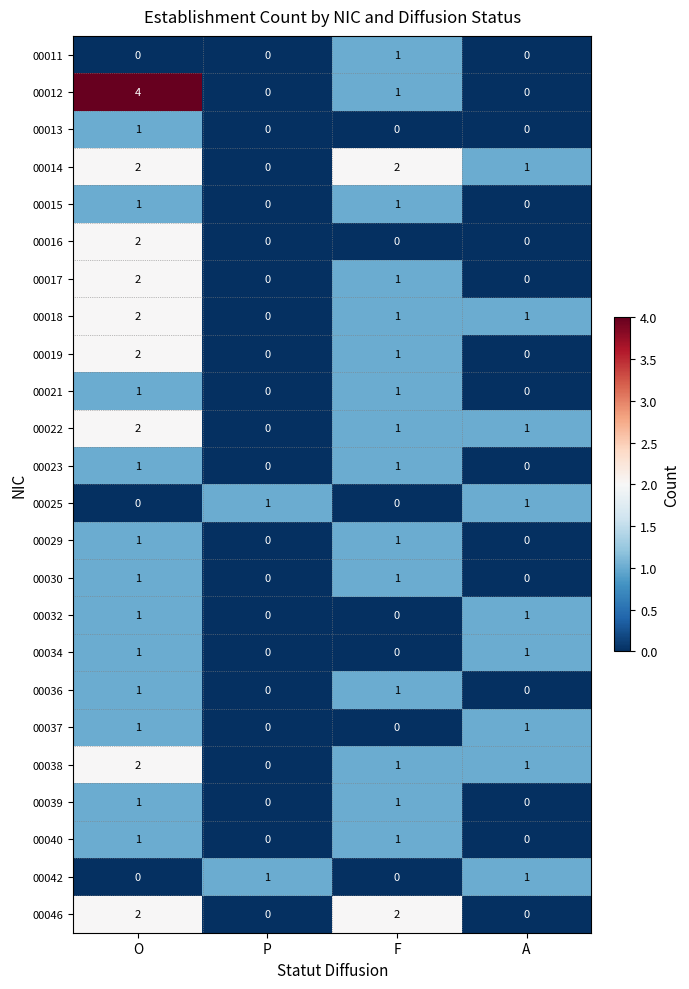

What is the sum of all 00019 values?

3